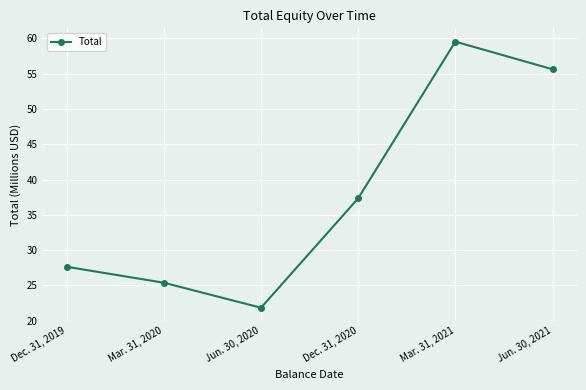

Between Mar. 31, 2020 and Dec. 31, 2019, which is larger?

Dec. 31, 2019